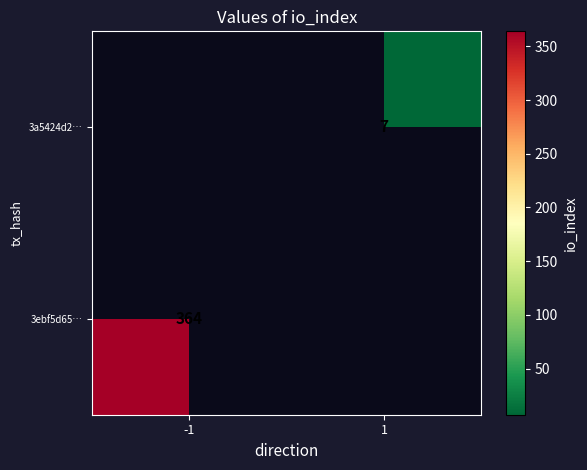

True or false: 3a5424d2… has a value of 10.0 at 1.

False